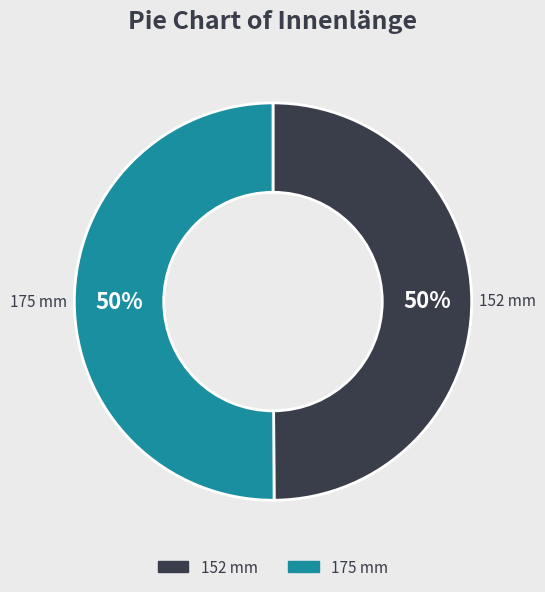

What percentage is the 152 mm slice, to the nearest percent?

50%